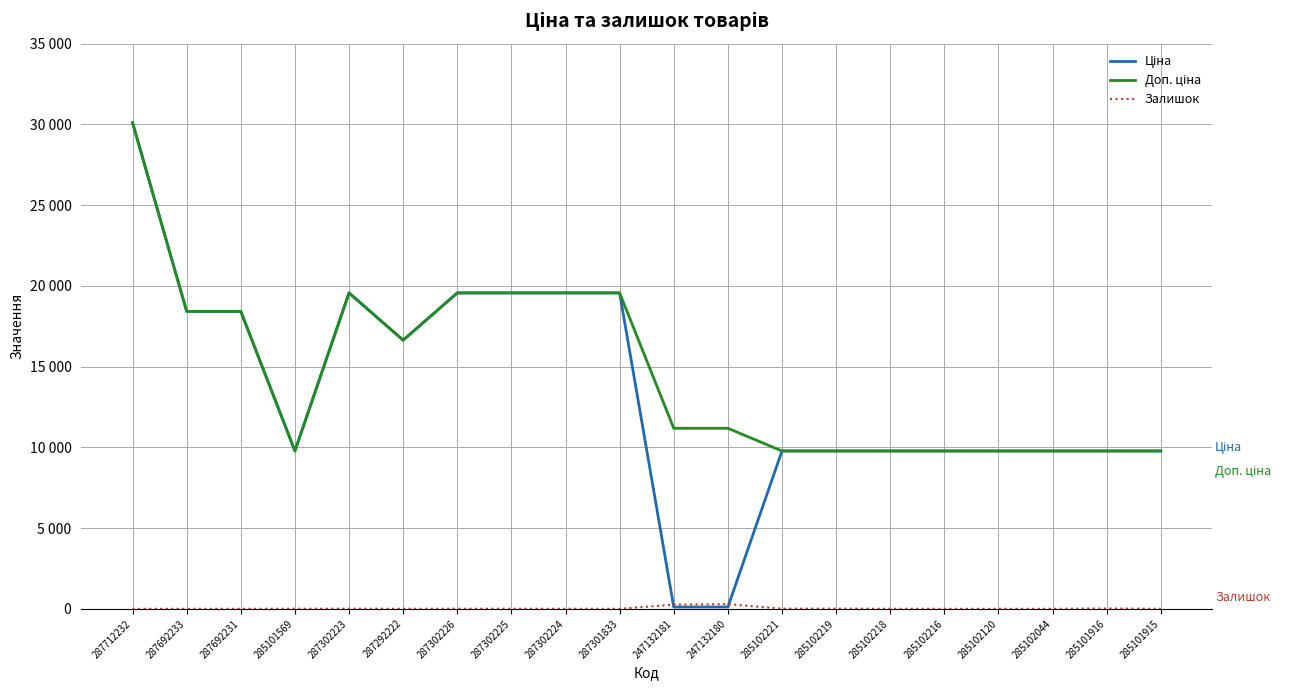

Does the chart have visible grid lines?

Yes